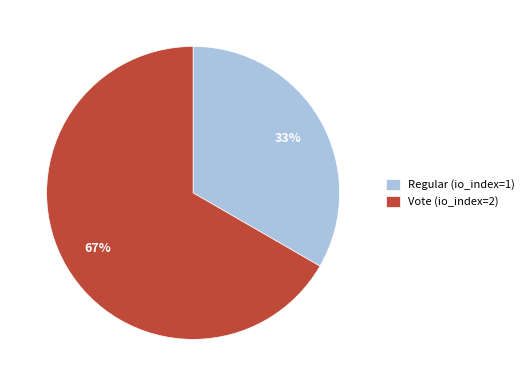

Rank the categories by value from highest to lowest.

Vote (io_index=2), Regular (io_index=1)